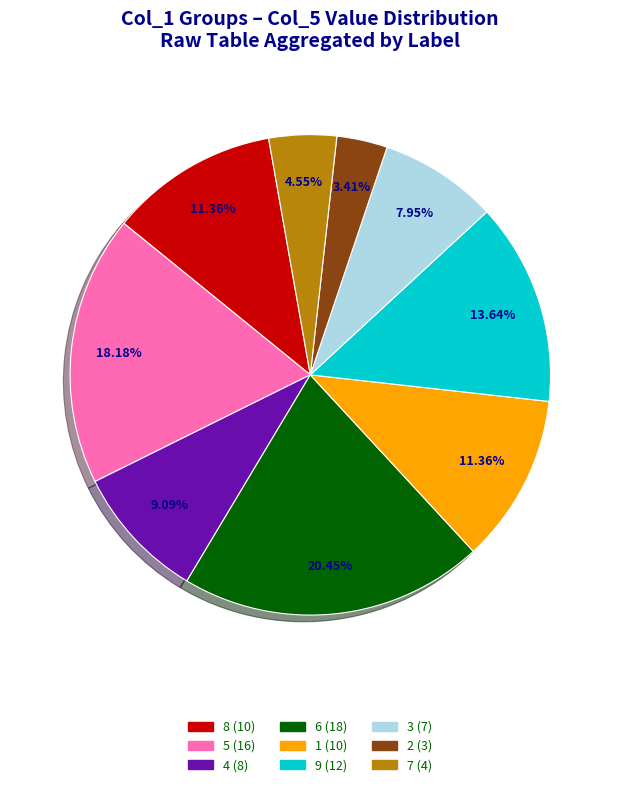

What is the ratio of the value at 8 (10) to the value at 5 (16)?

0.6